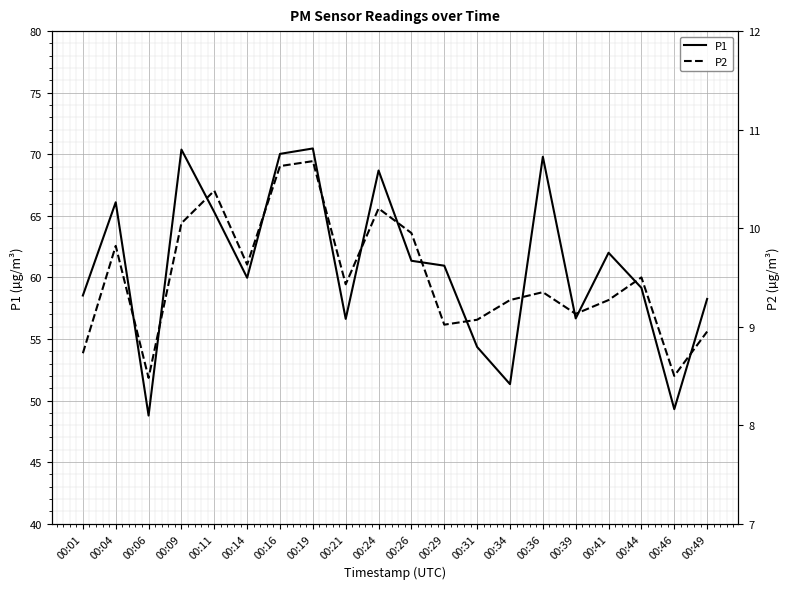

Which label corresponds to the smallest value in the chart?

00:06